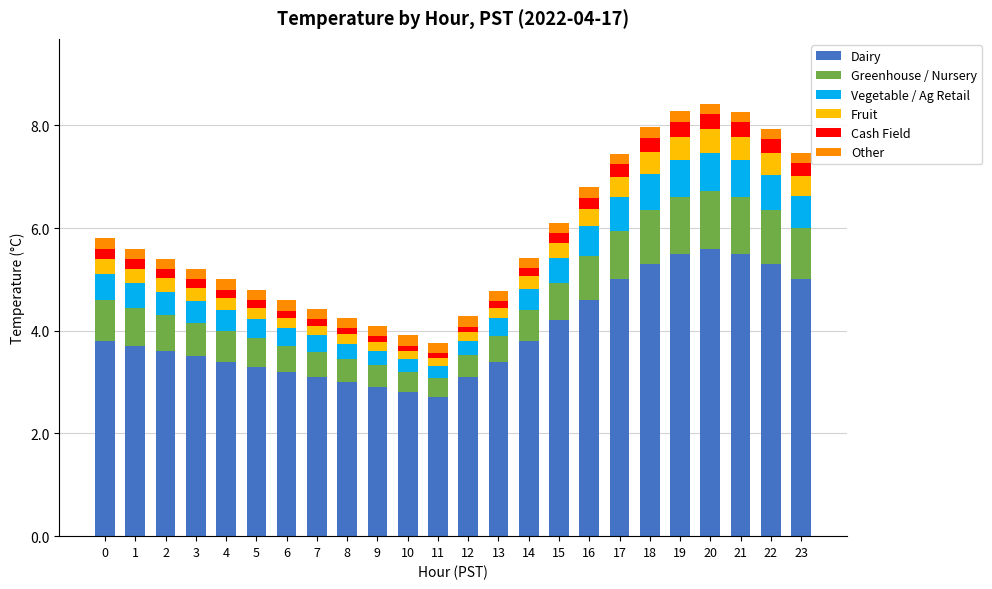

What is the minimum value for Dairy?

2.7